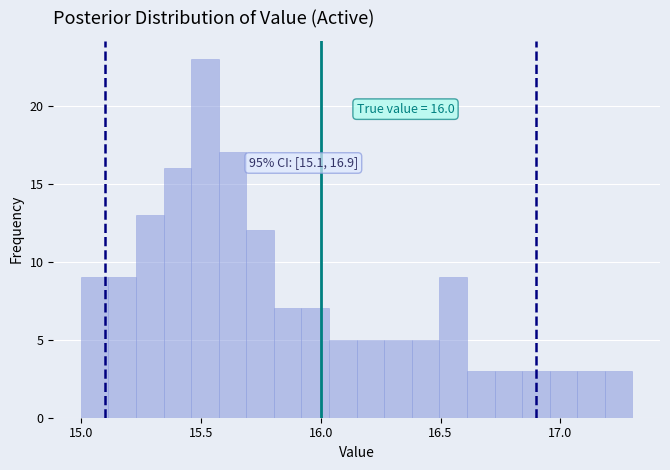

Around what value on the x-axis is the tallest bar? Give the approximate position of its centre, as read against the axis.

15.50